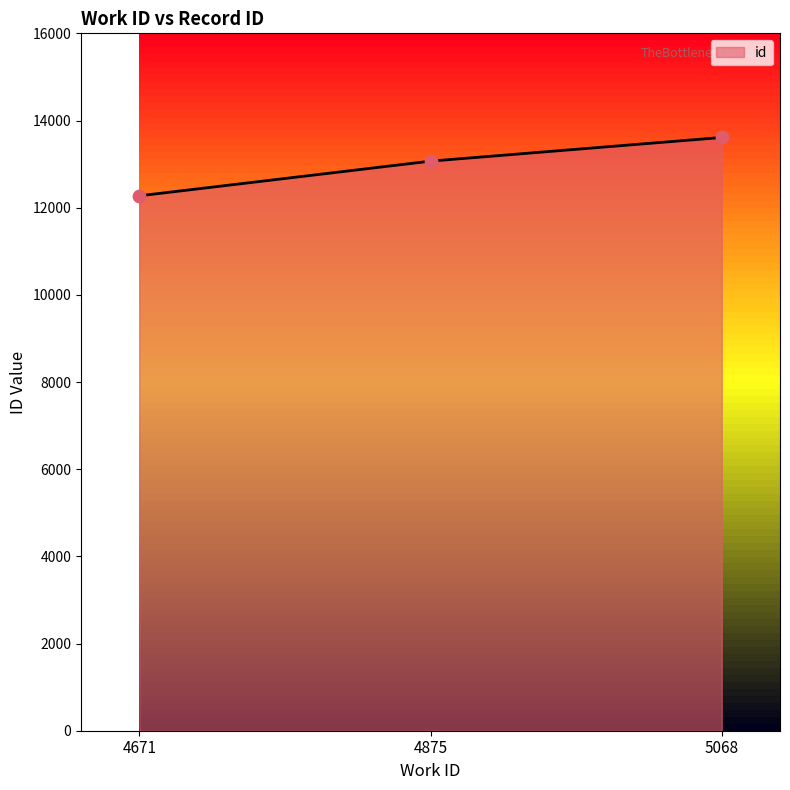

Which has a higher value, 4875 or 4671?

4875